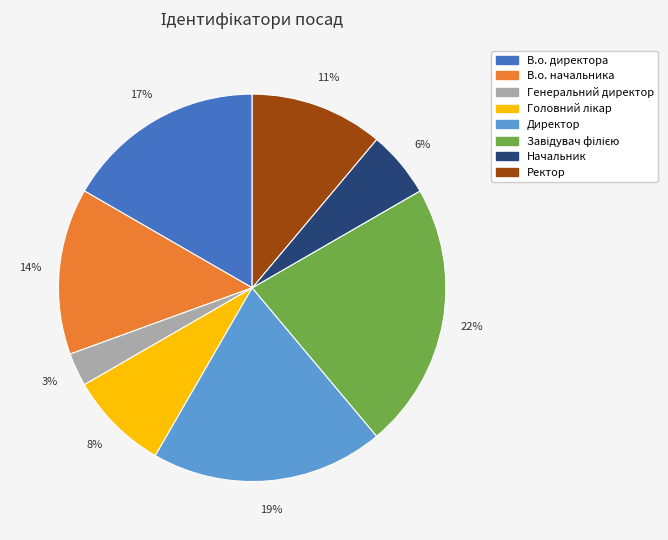

To the nearest percent, what is the difference between the largest and smallest slice percentages?

19%